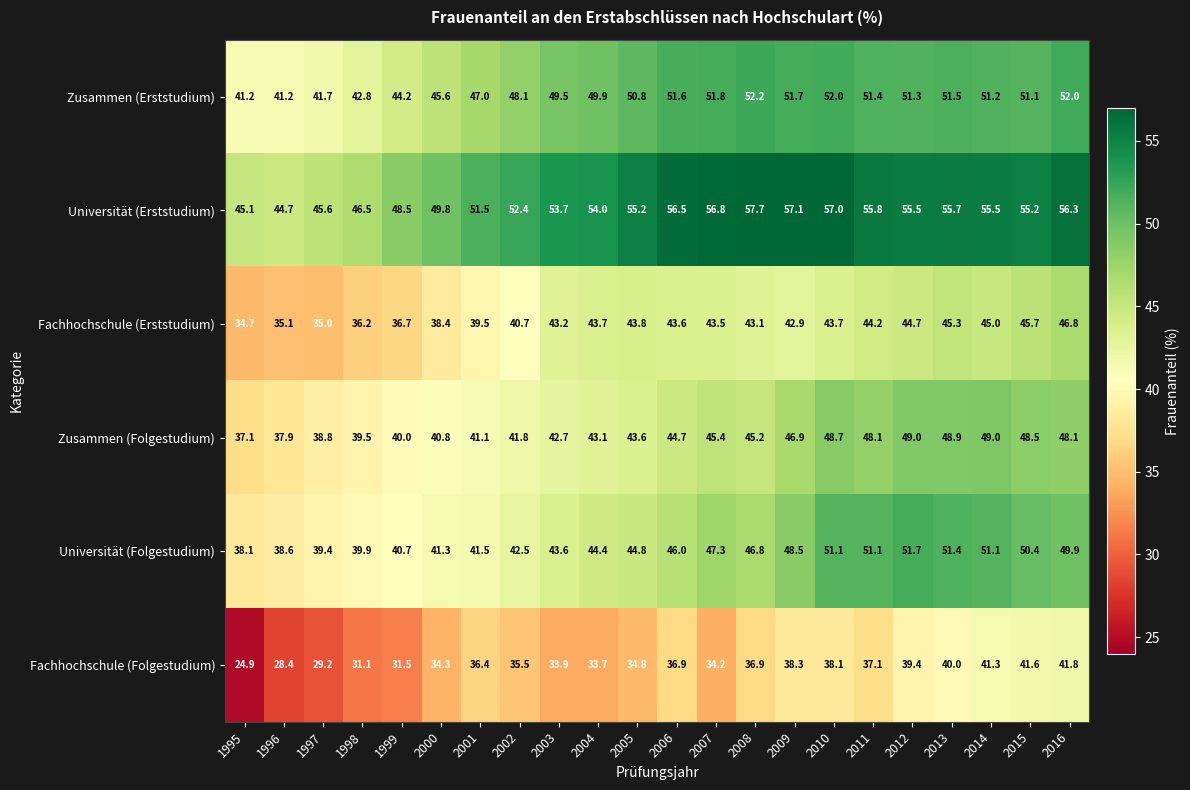

What is the sum of the Fachhochschule (Folgestudium) values at 2012 and 2005?

74.2